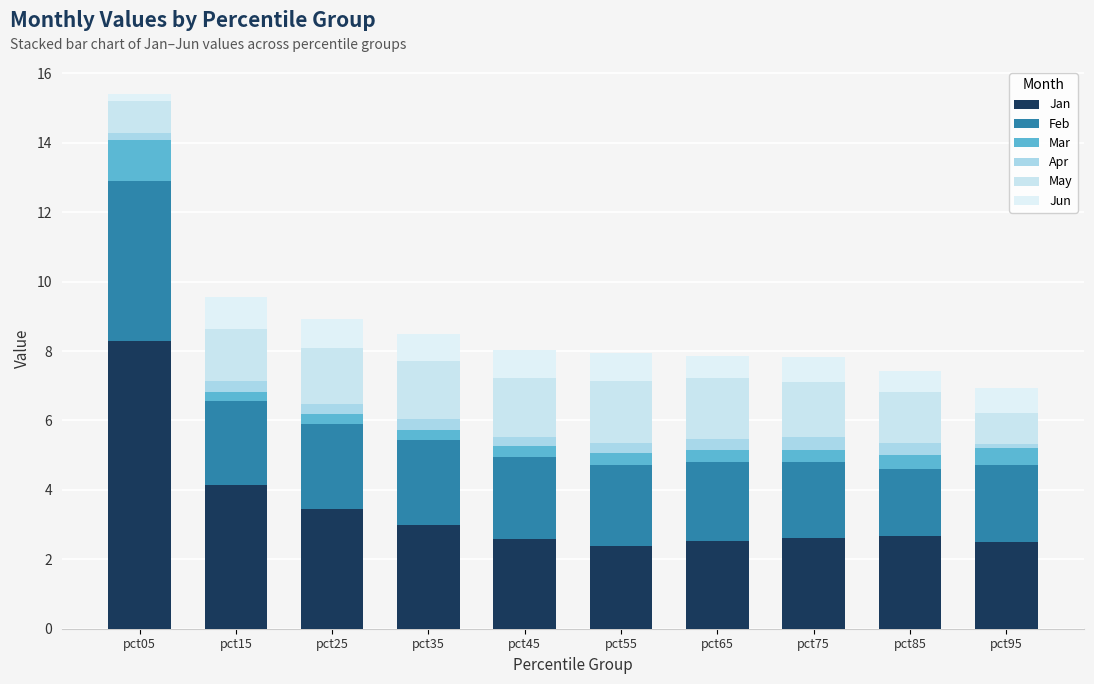

How many distinct data groups are displayed?

6